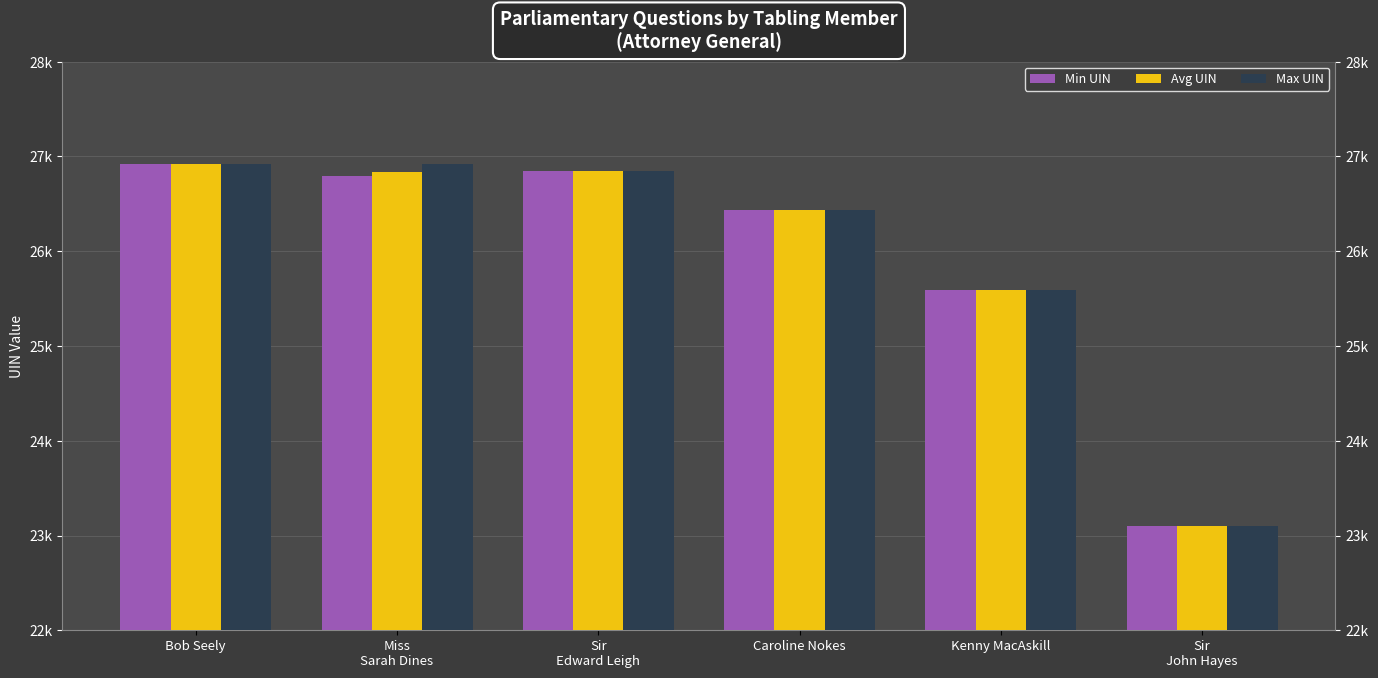

How many data points in Min UIN are above 26789?

2